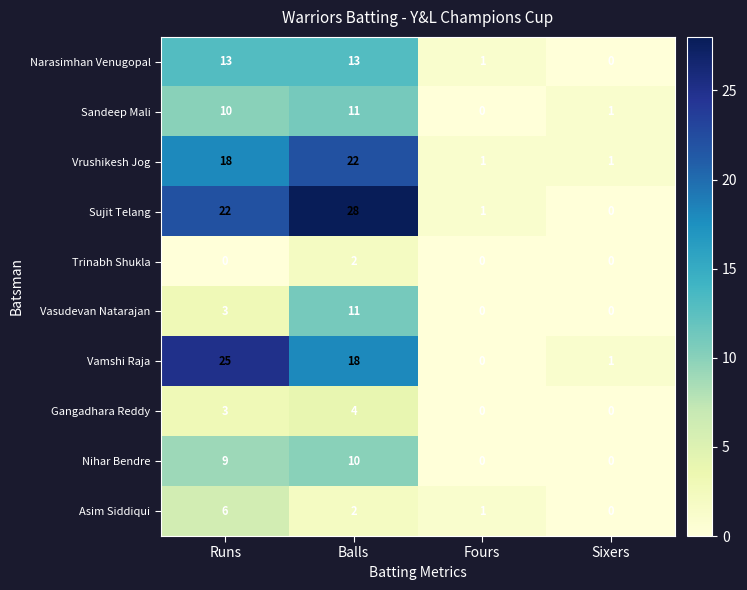

How many Nihar Bendre values are between 0 and 10?

4